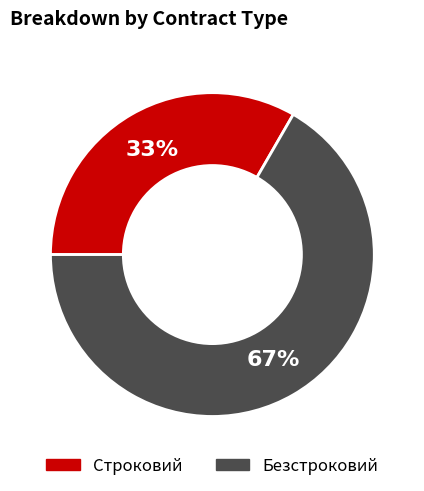

To the nearest percent, what is the average slice percentage?

50%